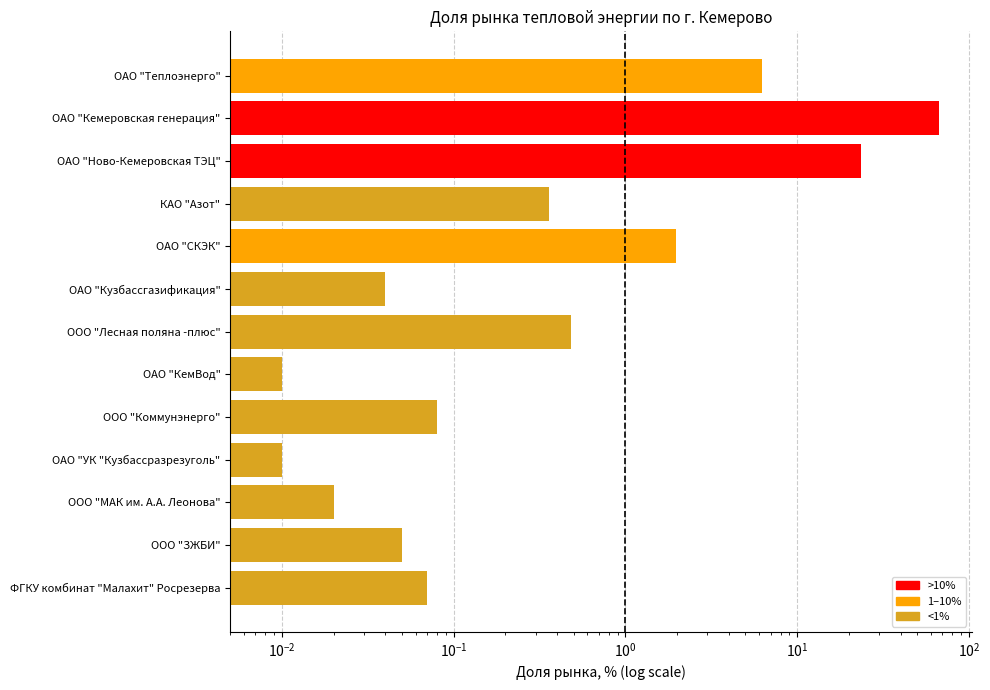

Does the chart contain any negative values?

No